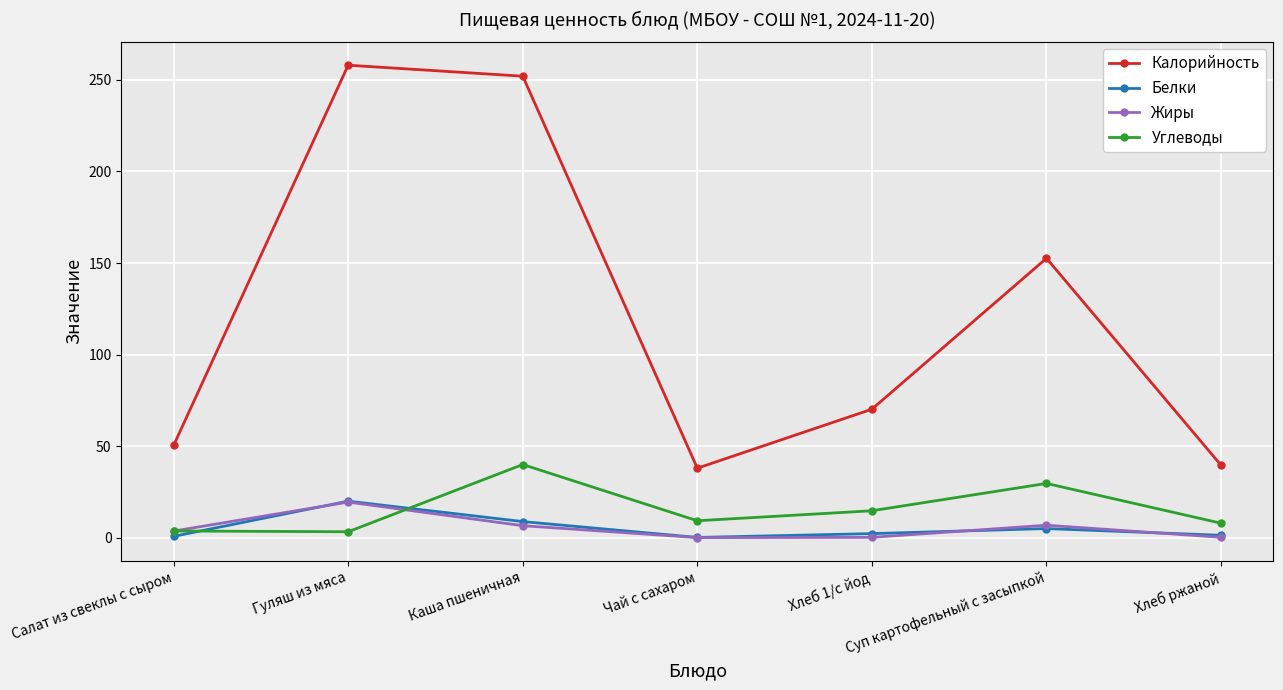

How many lines are shown in the chart?

4